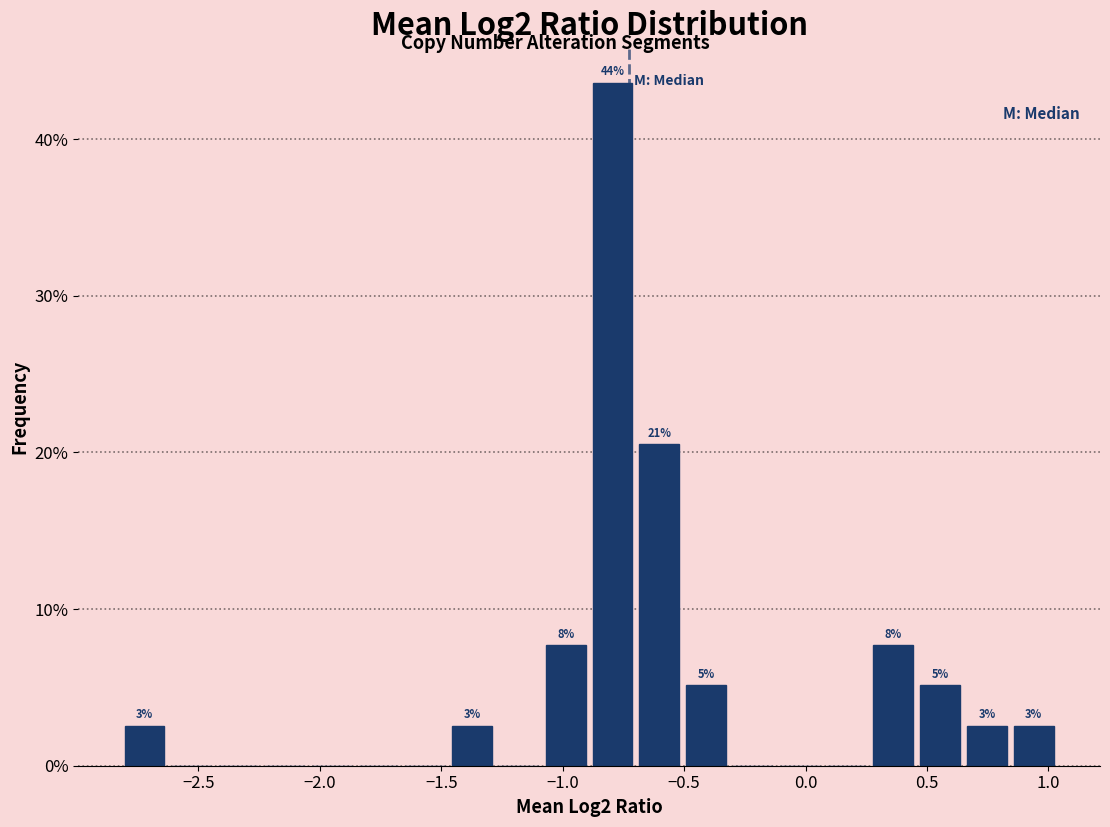

Around what value on the x-axis is the tallest bar? Give the approximate position of its centre, as read against the axis.

-0.80